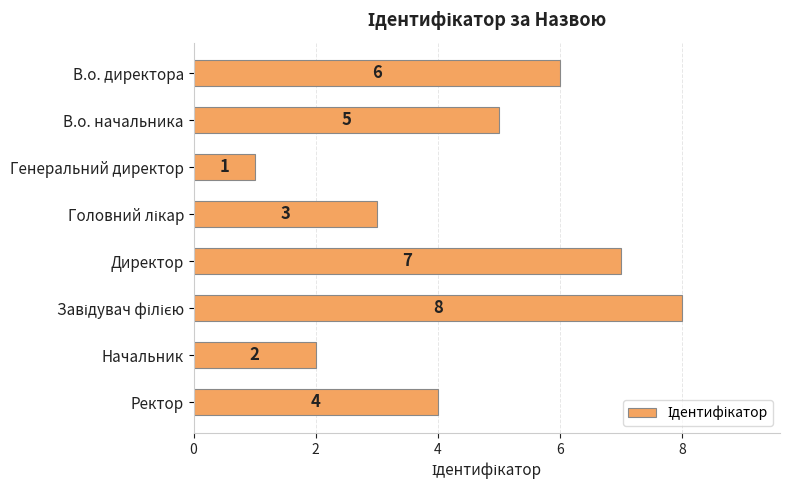

What is the difference between the second highest and second lowest values?

5